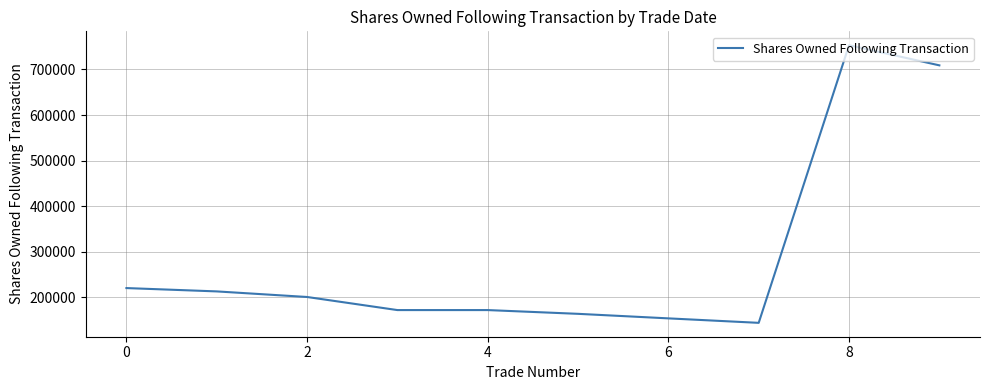

What is the difference between the maximum and minimum values?

609207